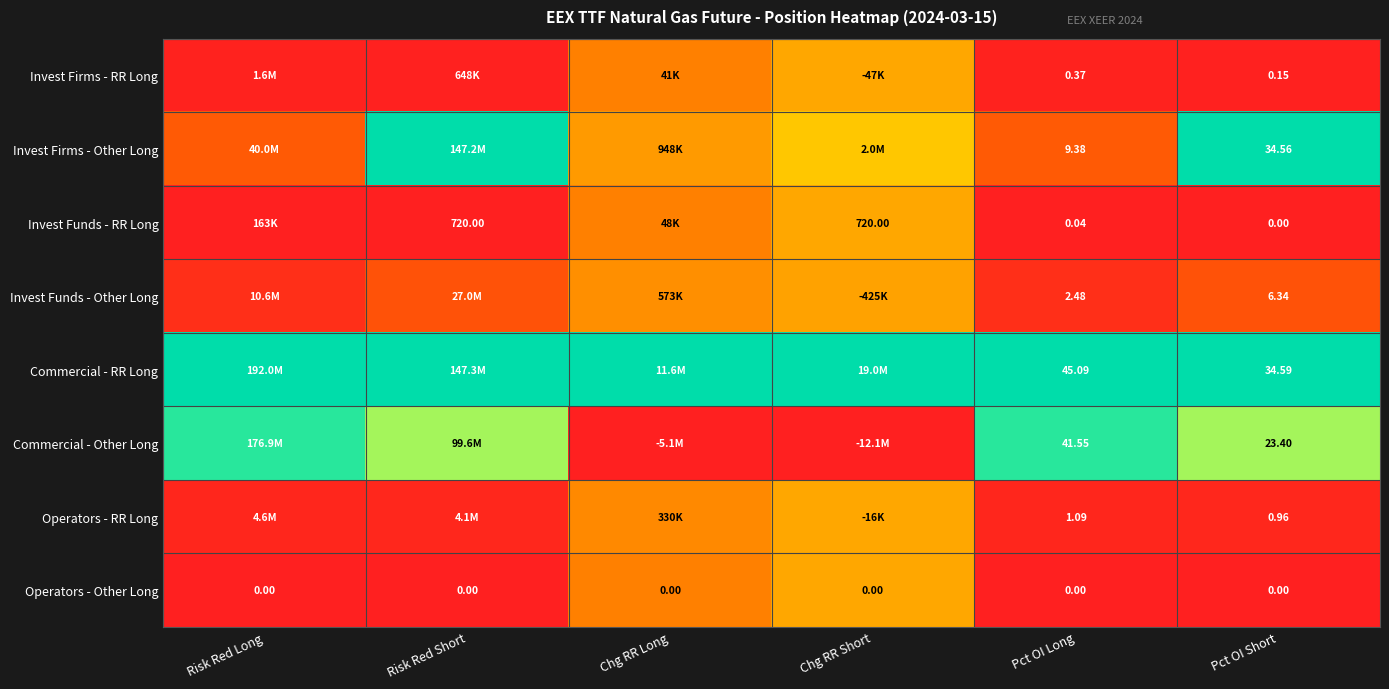

At Pct OI Long, list the series in order from largest to smallest.

Commercial - RR Long, Commercial - Other Long, Invest Firms - Other Long, Invest Funds - Other Long, Operators - RR Long, Invest Firms - RR Long, Invest Funds - RR Long, Operators - Other Long